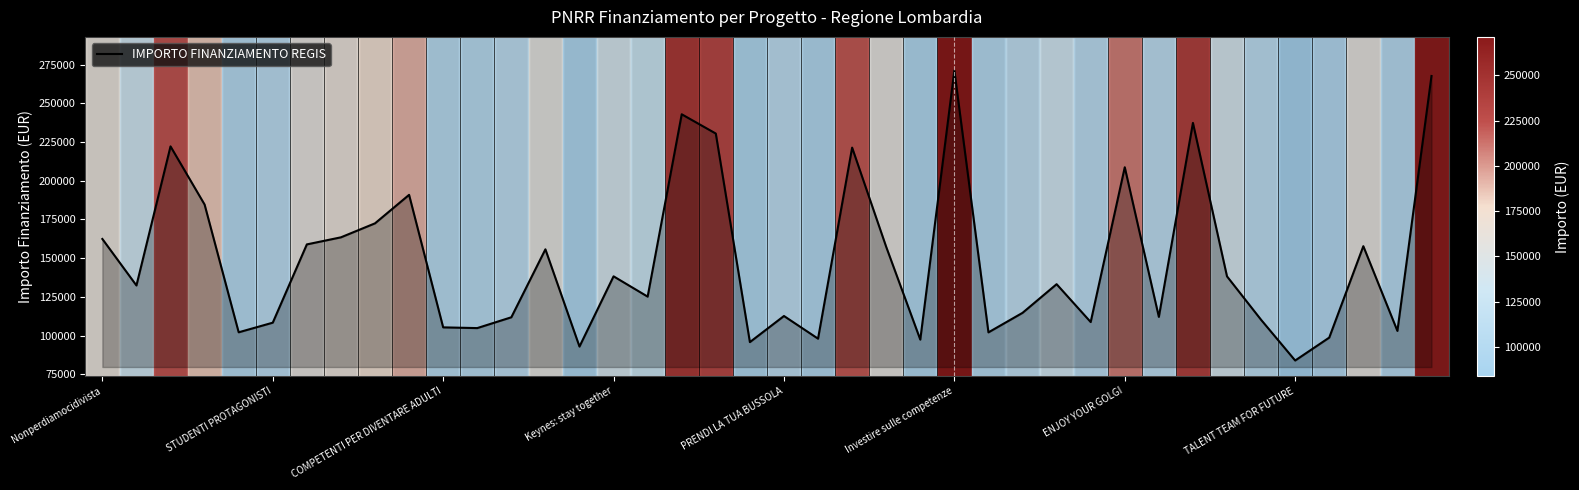

What is the smallest value displayed?

83981.8